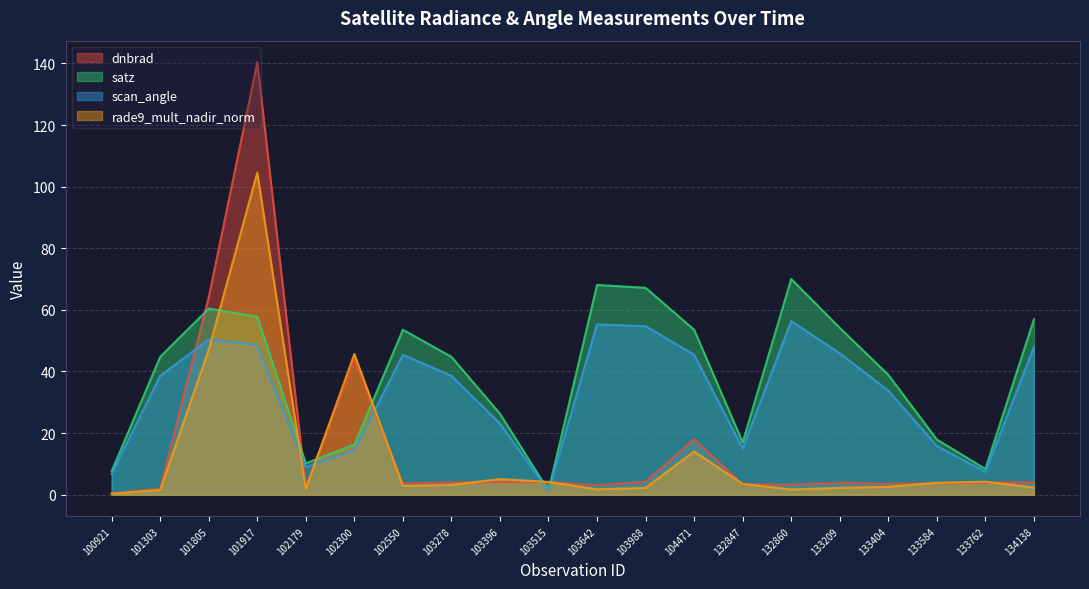

What is the maximum value shown in the chart?

140.4